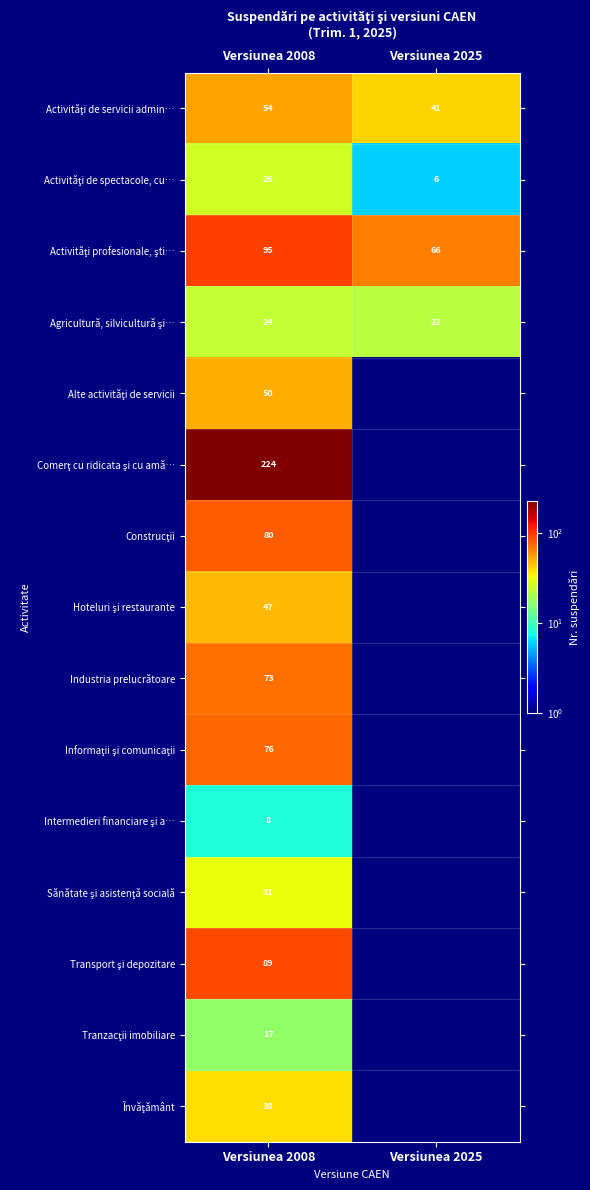

What is the difference between the highest and lowest values at Versiunea 2008?

216